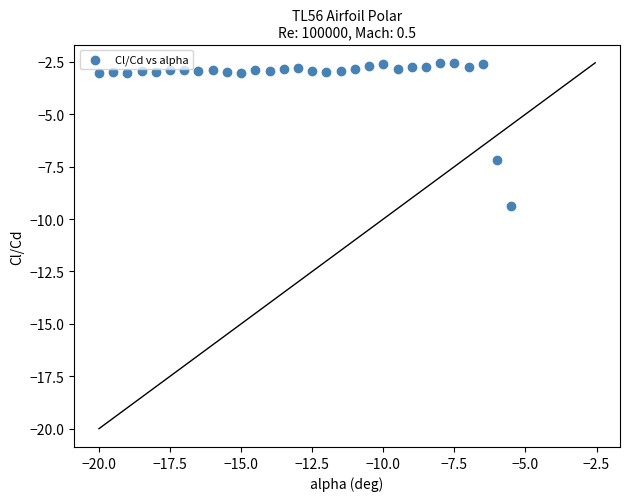

What is the range of Y values (max minus min)?

6.8